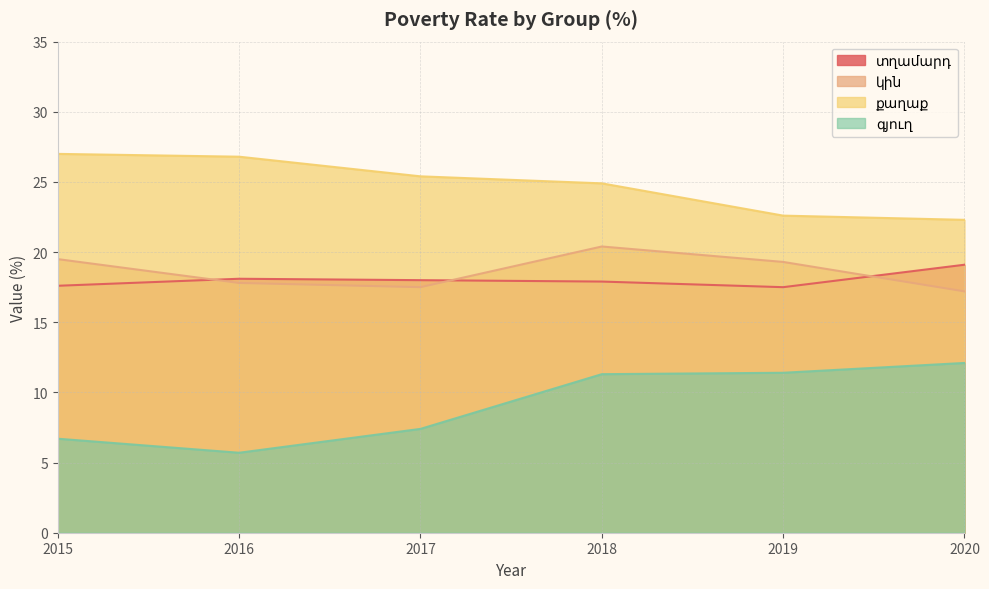

Does the chart display data point markers on the line(s)?

No